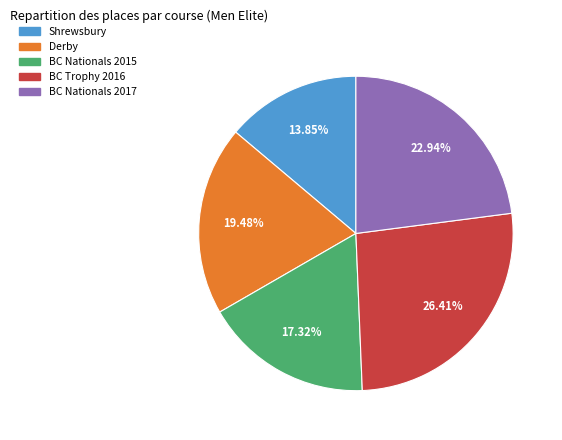

What is the largest slice in the pie chart?

BC Trophy 2016